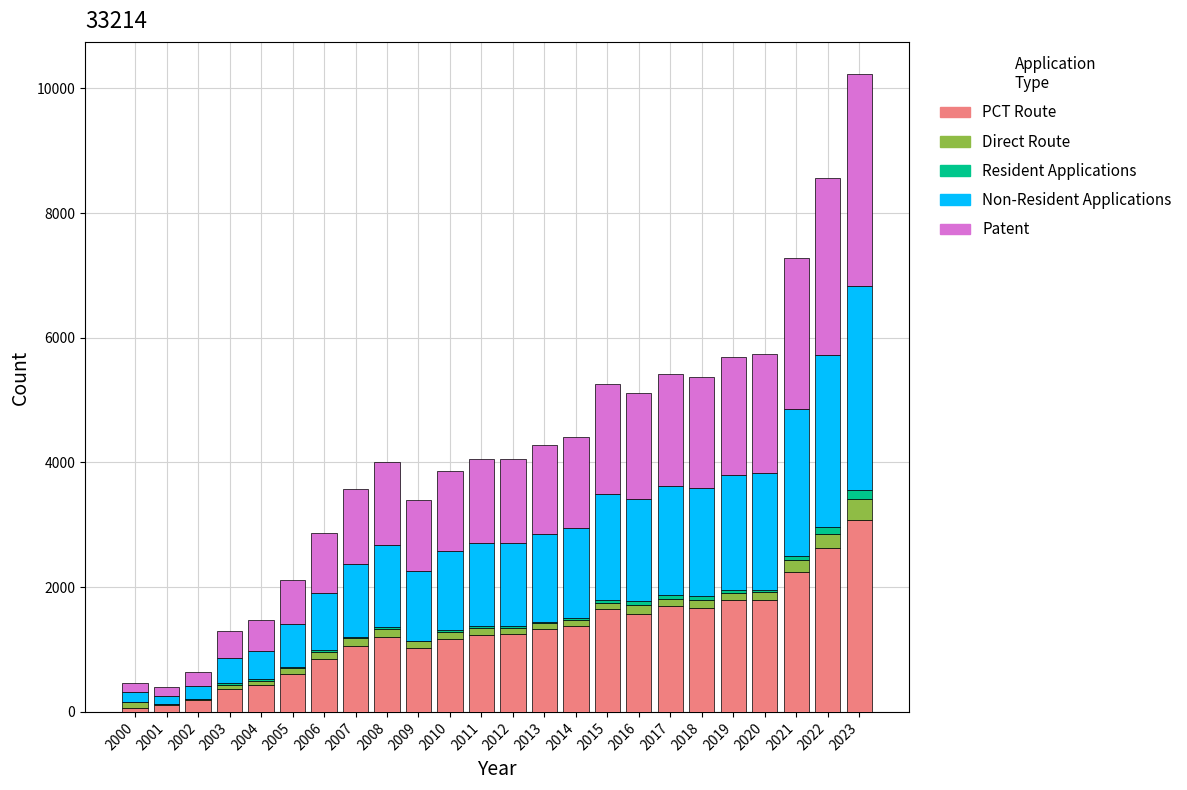

At which label does PCT Route reach its peak?

2023